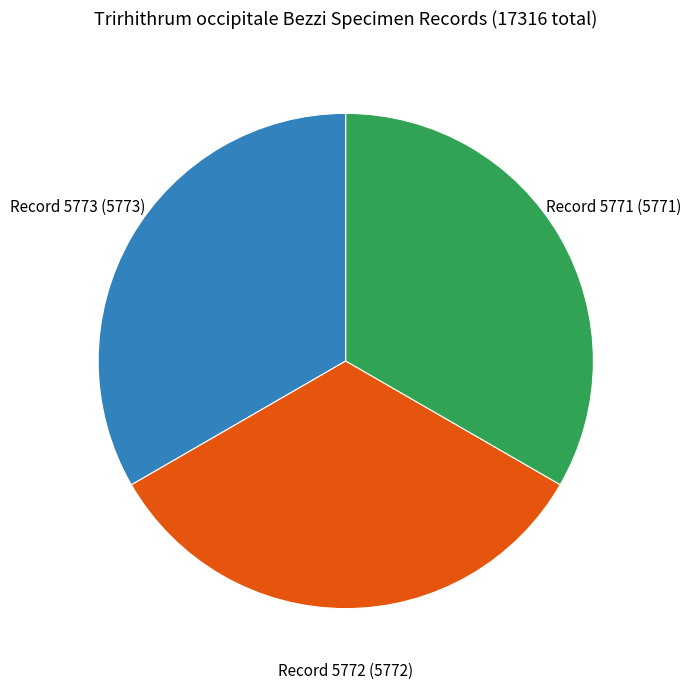

Does any single category account for the majority?

No